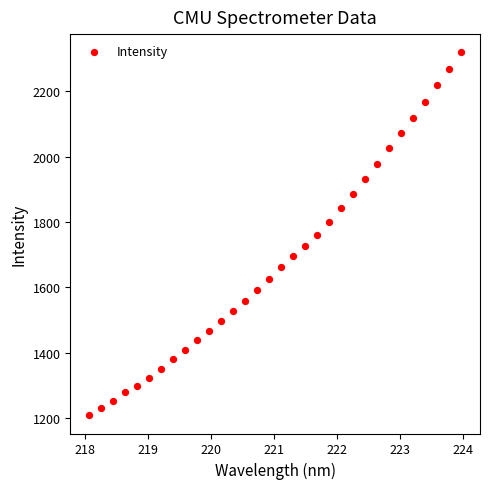

What is the range of Y values (max minus min)?

1110.5